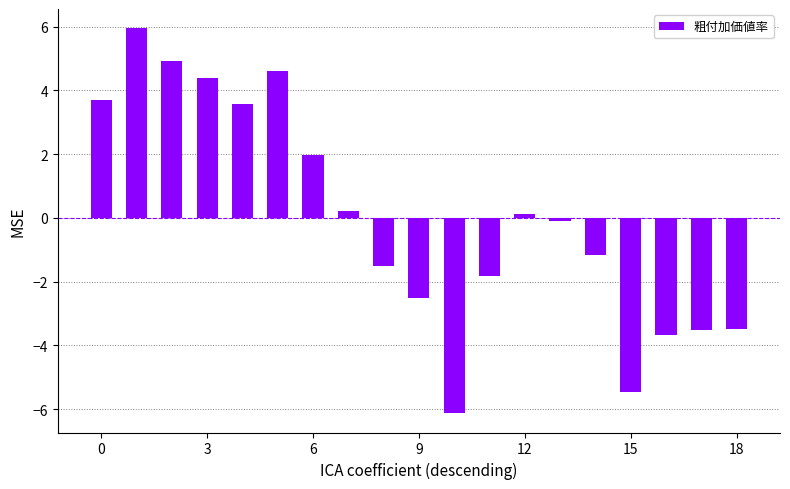

What is the value of the 1st bar from the left?

3.7